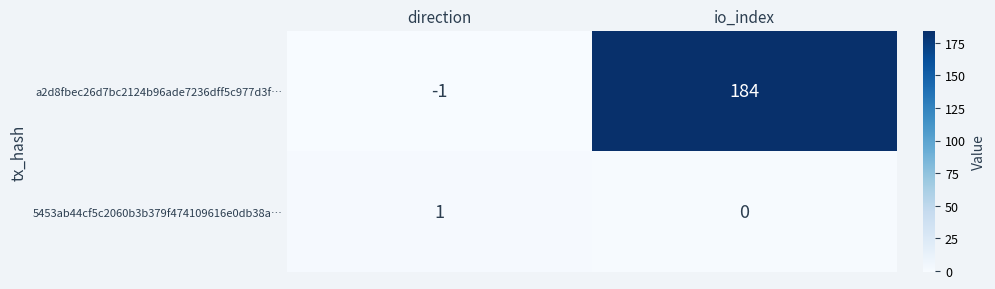

True or false: a2d8fbec26d7bc2124b96ade7236dff5c977d3f… has a value of 0 at direction.

False